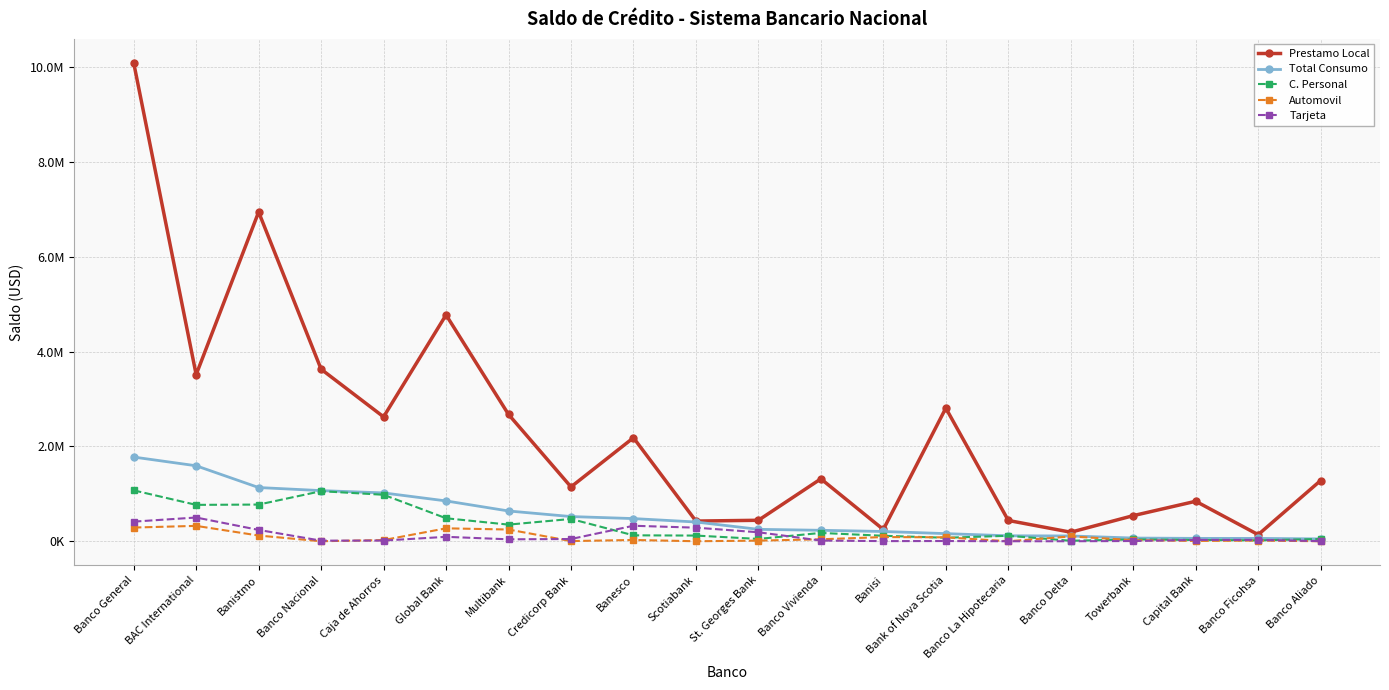

Is this an area chart (filled region under the line)?

No